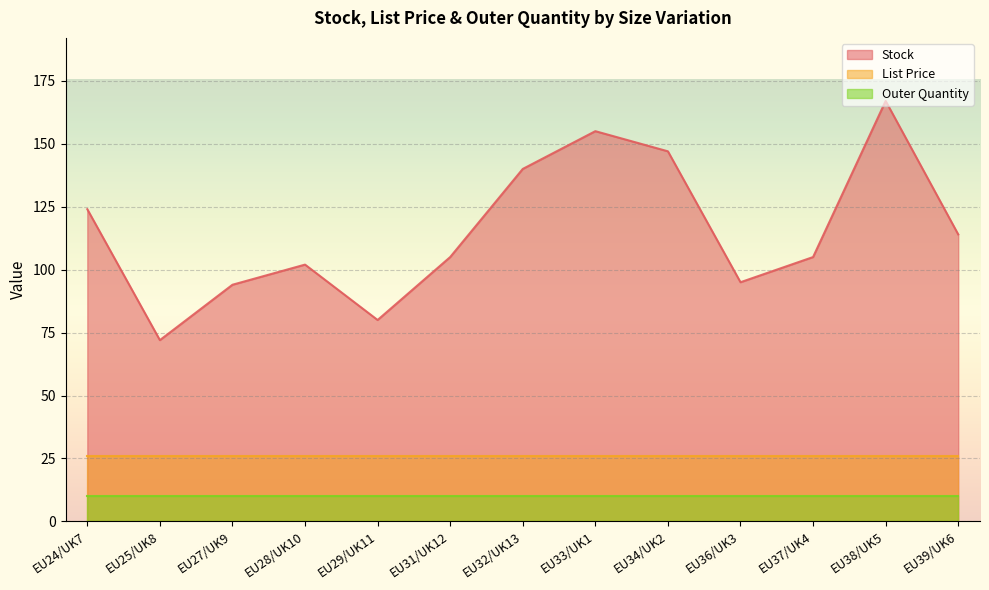

What is the sum of the Outer Quantity values at EU29/UK11 and EU27/UK9?

20.0